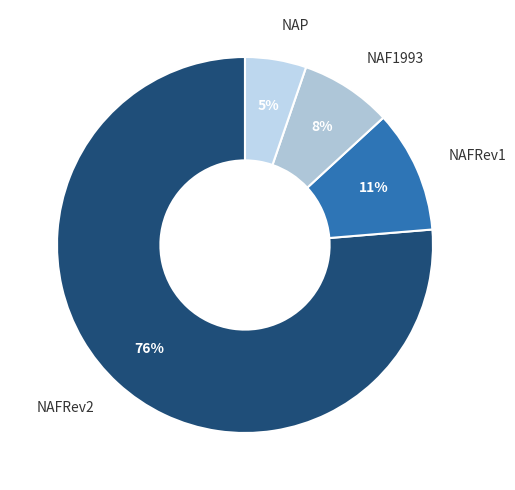

Between NAFRev1 and NAFRev2, which is larger?

NAFRev2